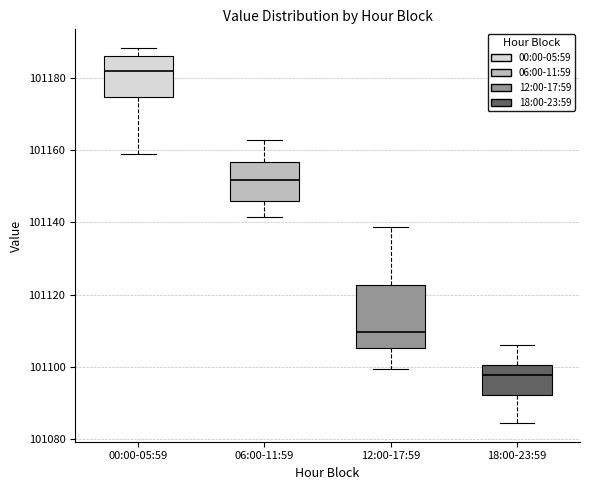

Which box has the lowest median line?

18:00-23:59